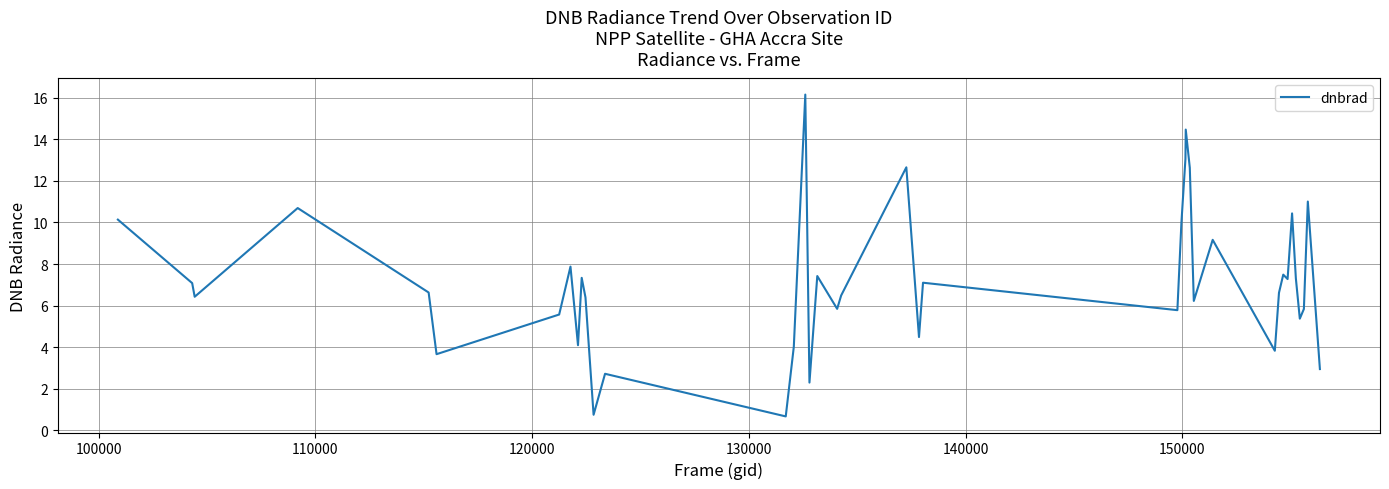

What is the minimum value shown in the chart?

0.7